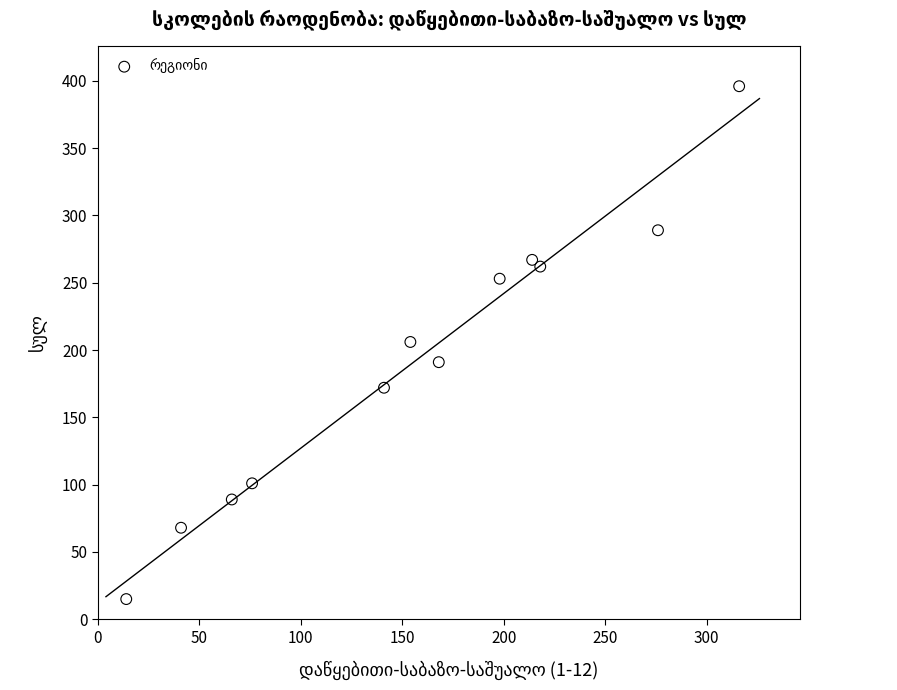

What is the range of X values (max minus min)?

302